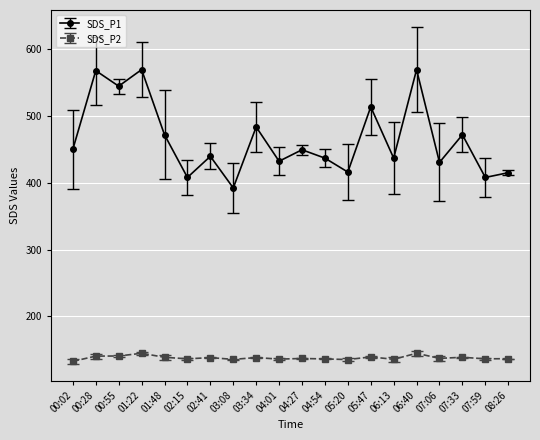

Between 02:15 and 03:08, which series saw the biggest shift?

SDS_P1